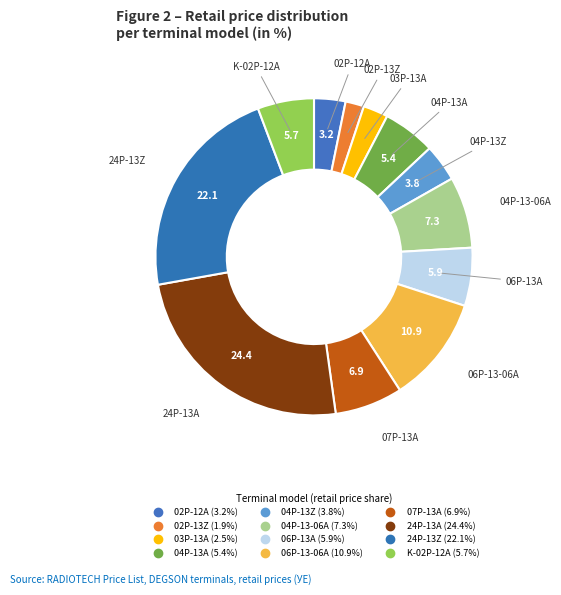

How many slices are in this pie chart?

12